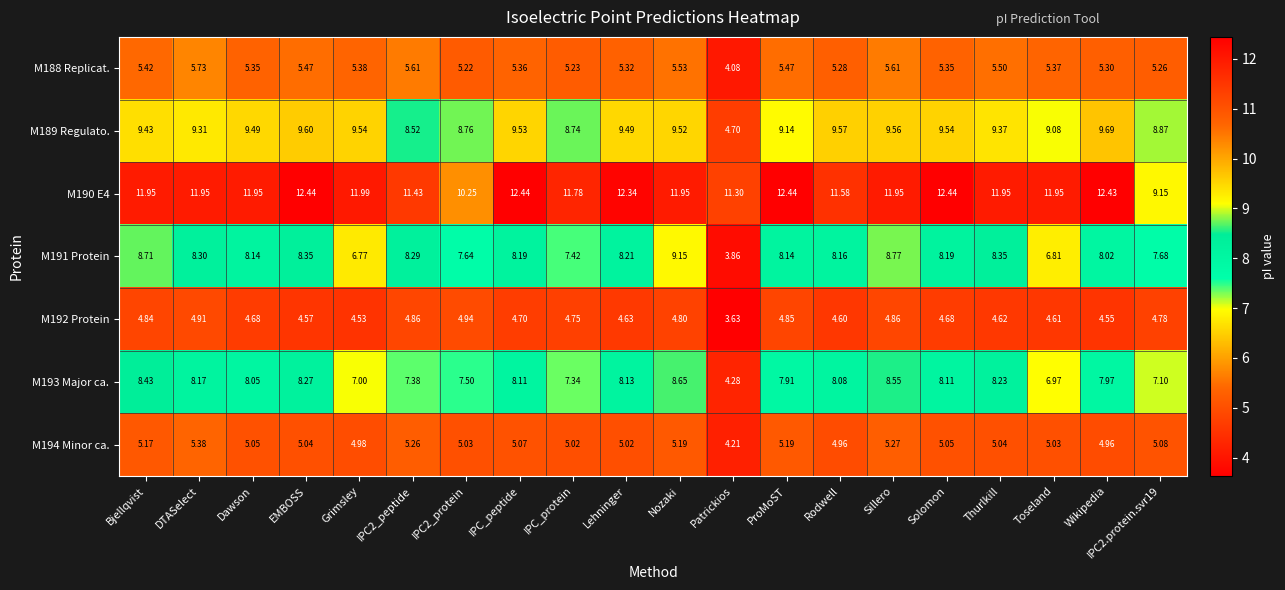

Which category has the highest value in the M188 Replicat. series?

DTASelect